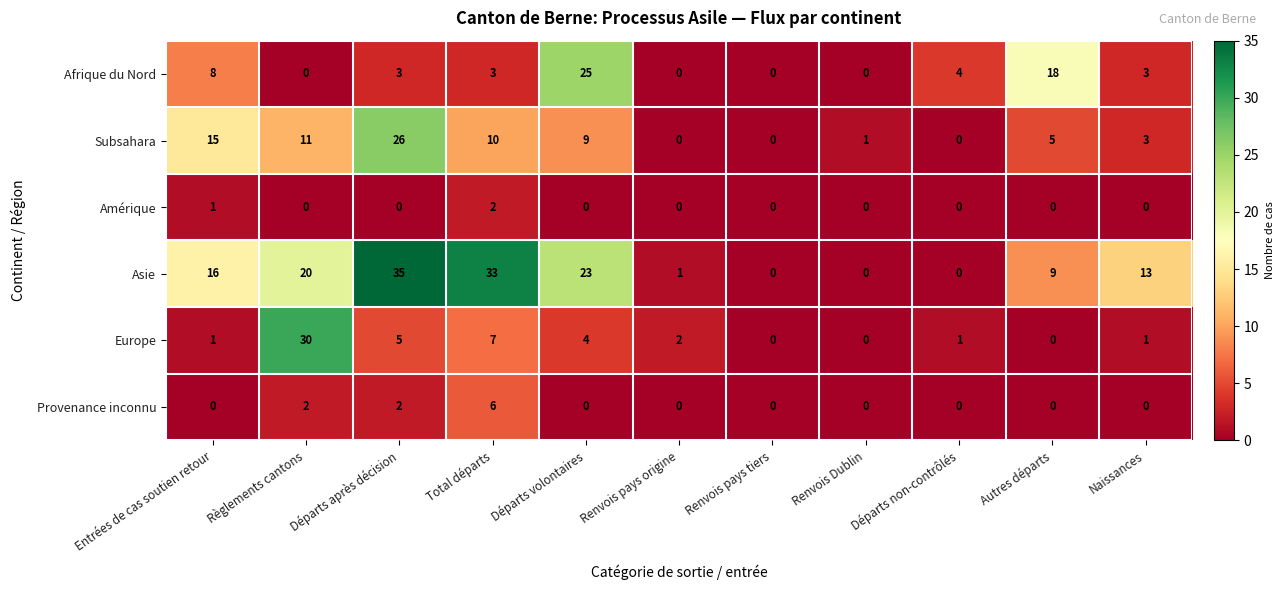

Count the number of data series in this chart.

6